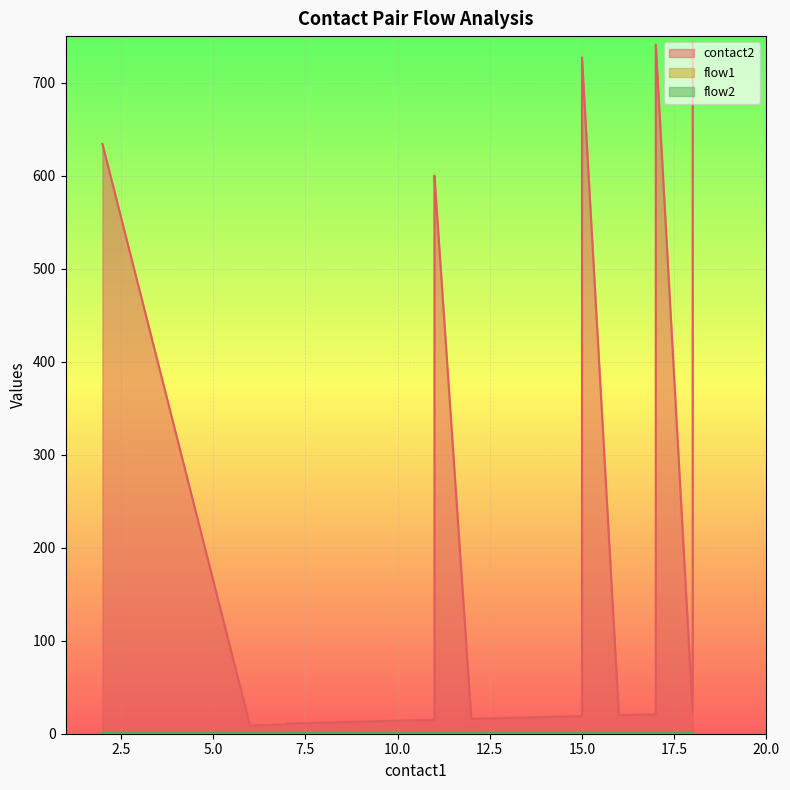

True or false: contact2 and flow1 intersect in this chart.

False